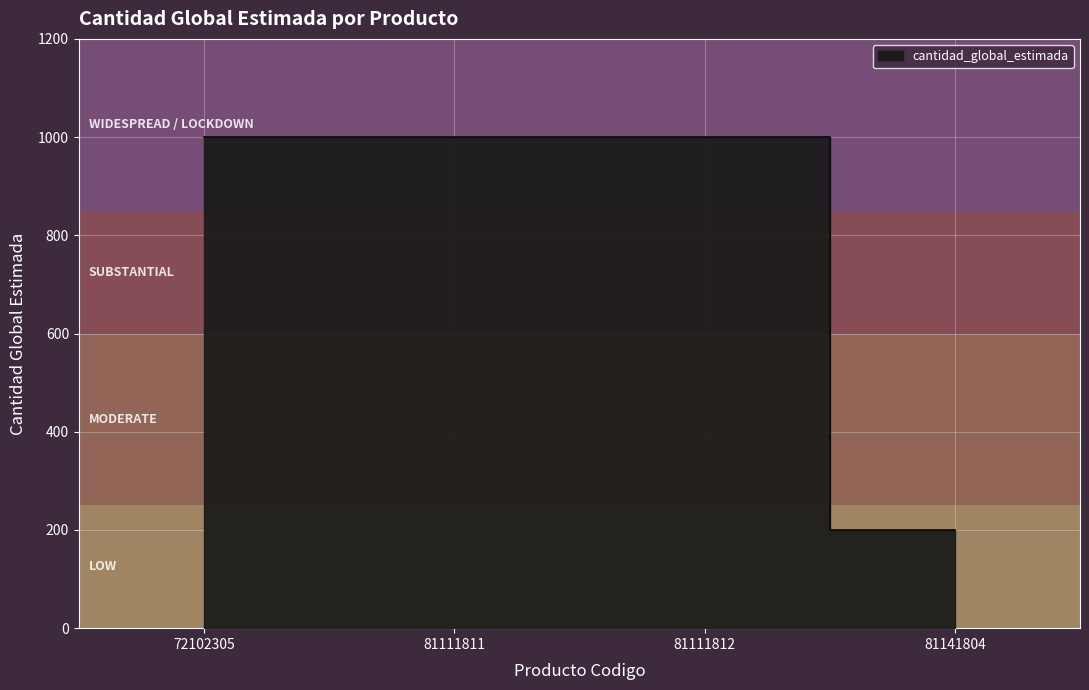

Is it true that the value at 81111812 is 650?

False